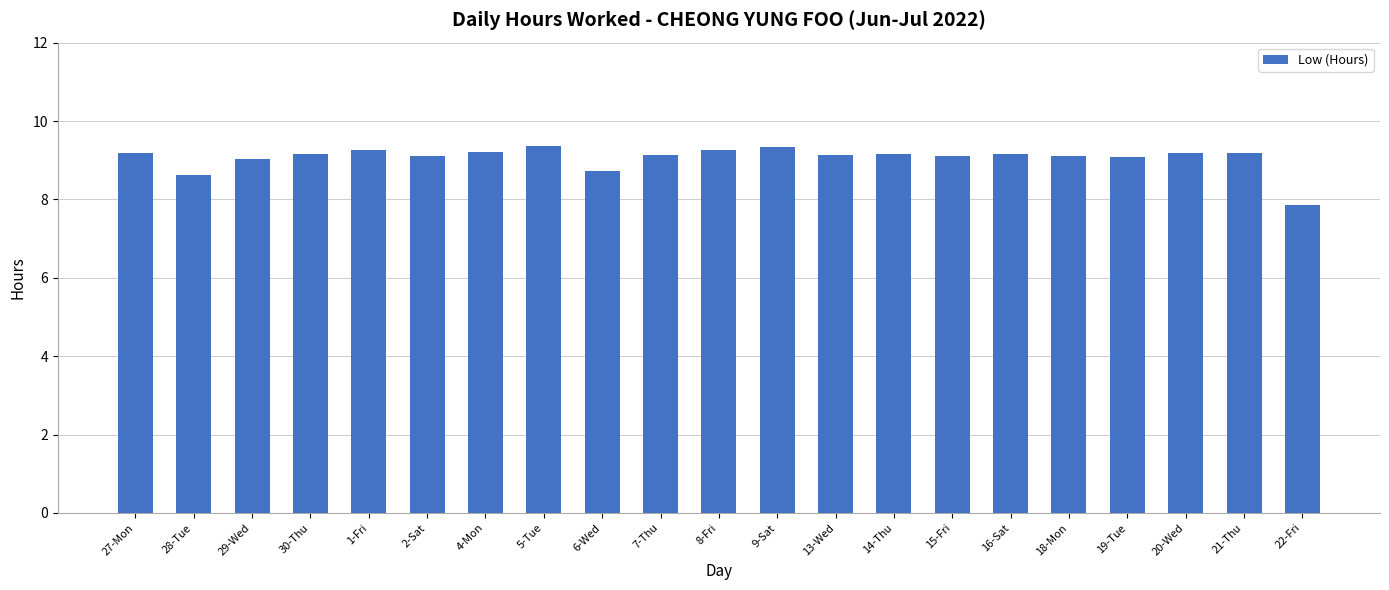

What is the label of the 9th bar from the right?

13-Wed